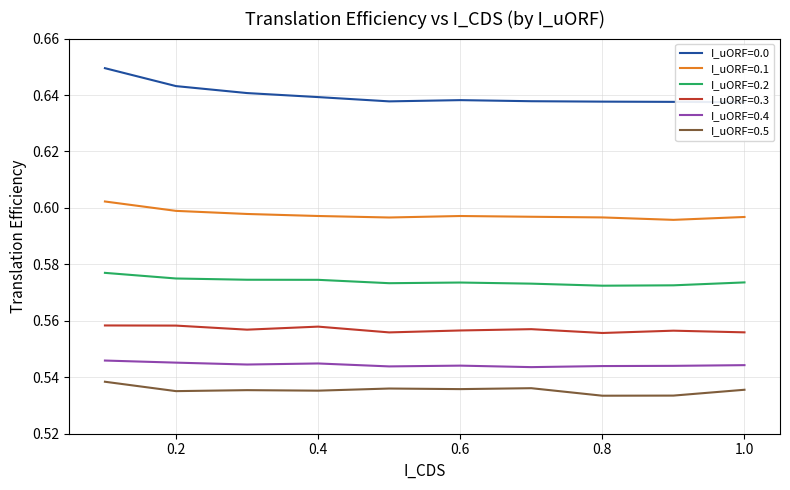

At how many categories does at least one series exceed 0?

10